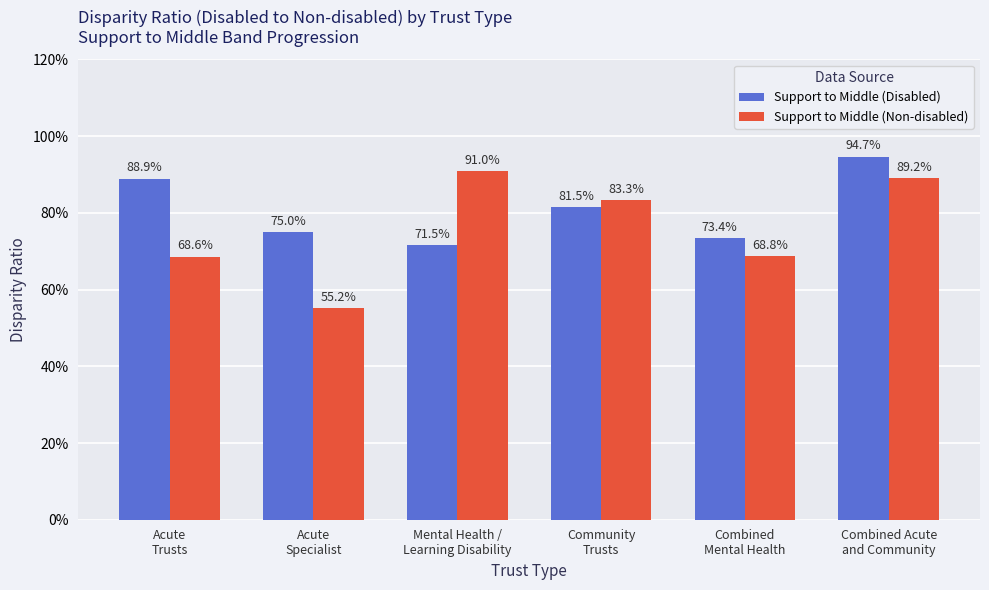

Reading right to left, what are all the values shown in this chart?

Support to Middle (Disabled): 0.9	0.7	0.8	0.7	0.8	0.9
Support to Middle (Non-disabled): 0.9	0.7	0.8	0.9	0.6	0.7